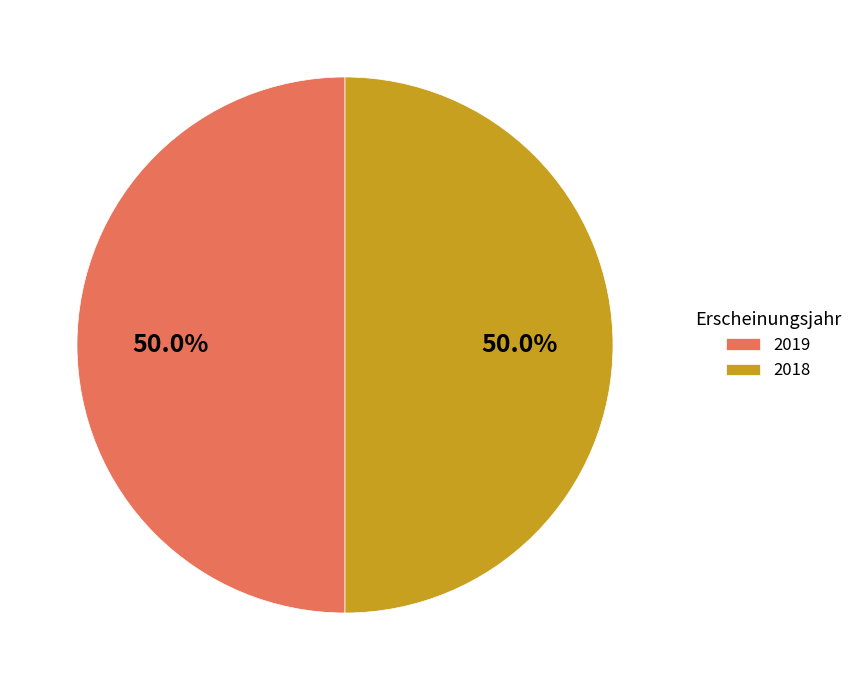

Count the number of slices in the pie.

2